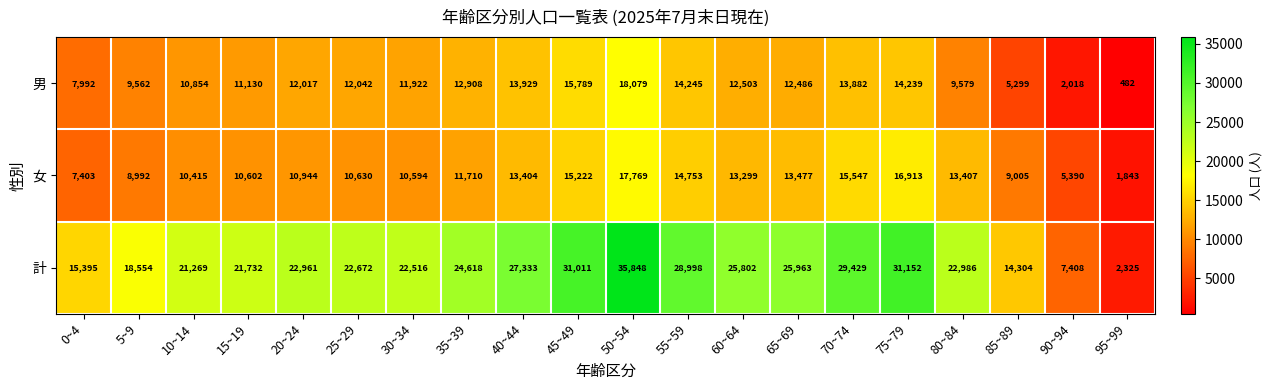

At which category does the chart reach its peak across all series?

50~54